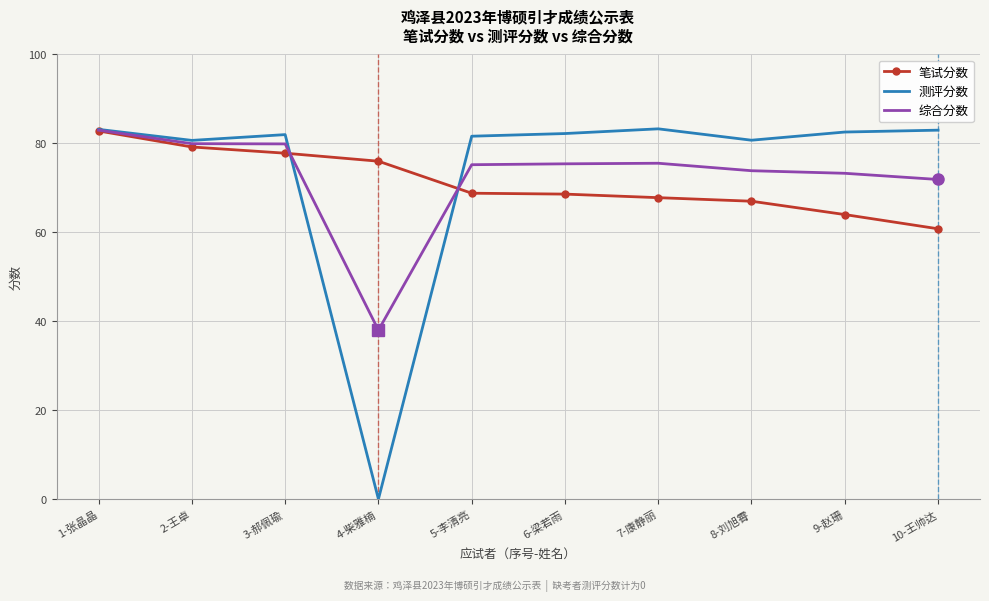

Which label corresponds to the smallest value in the chart?

4-柴雅楠